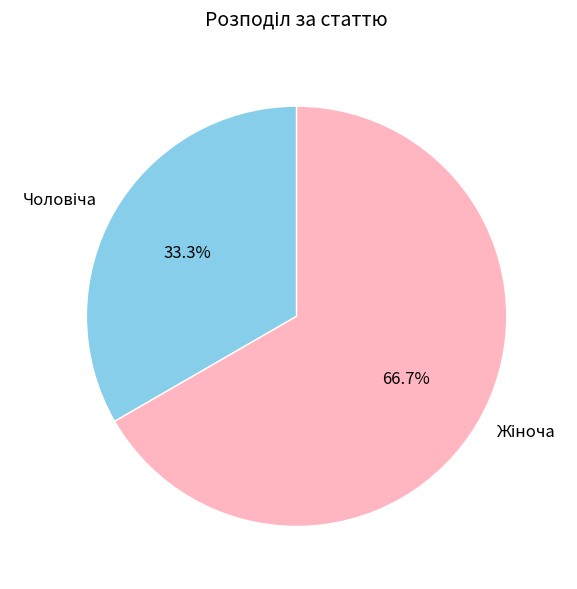

Is there any slice that represents more than half of the pie?

Yes